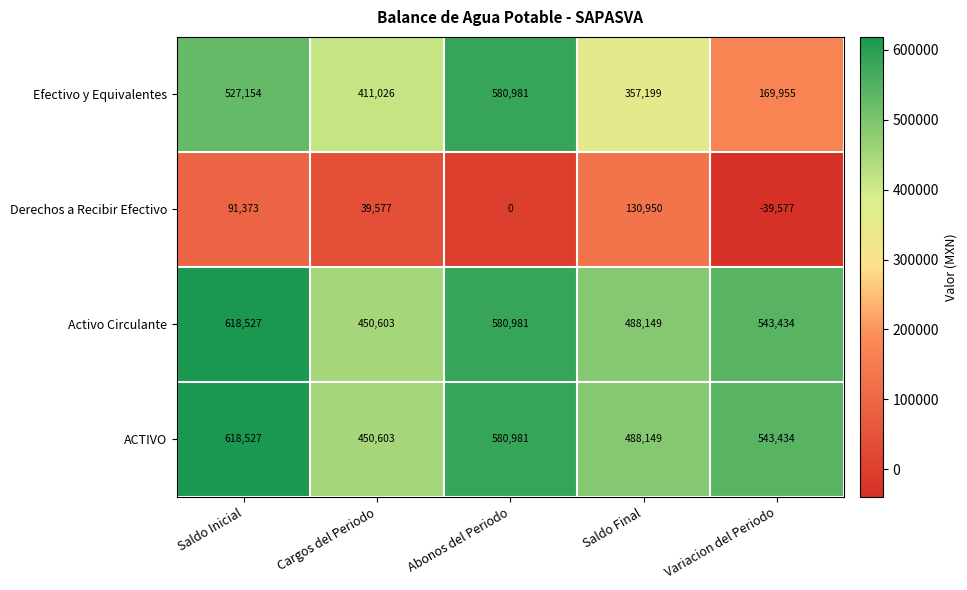

Which series has the largest range (max minus min)?

Efectivo y Equivalentes